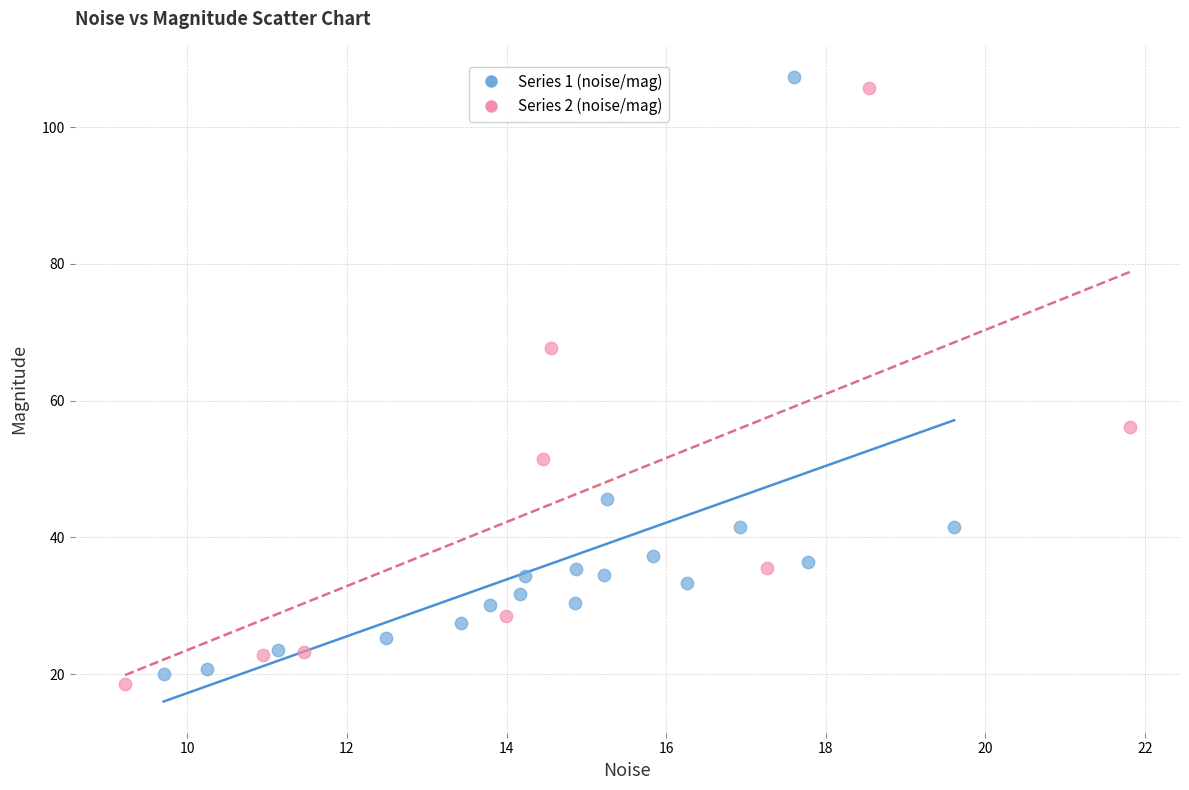

Which series contains the lowest Y value?

Series 2 (noise/mag)